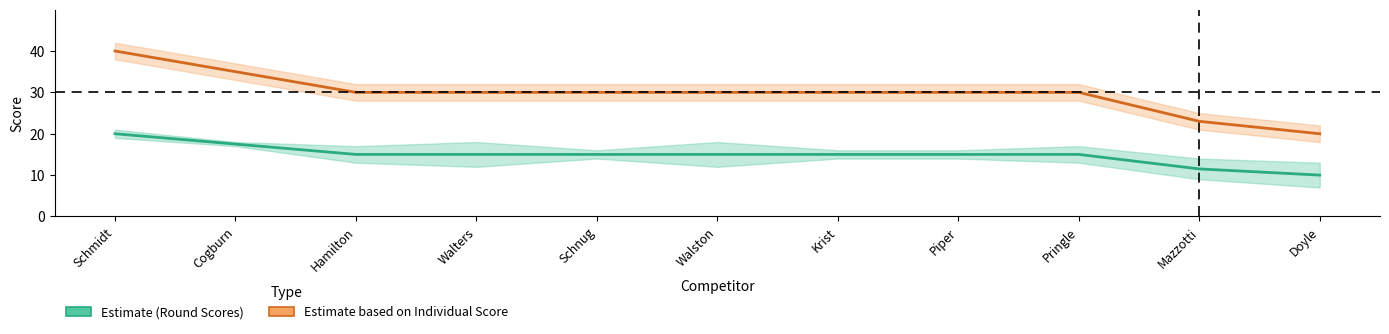

What is the value of the Round 1 / Round 2 Scores point at the 7th from the left?

15.0